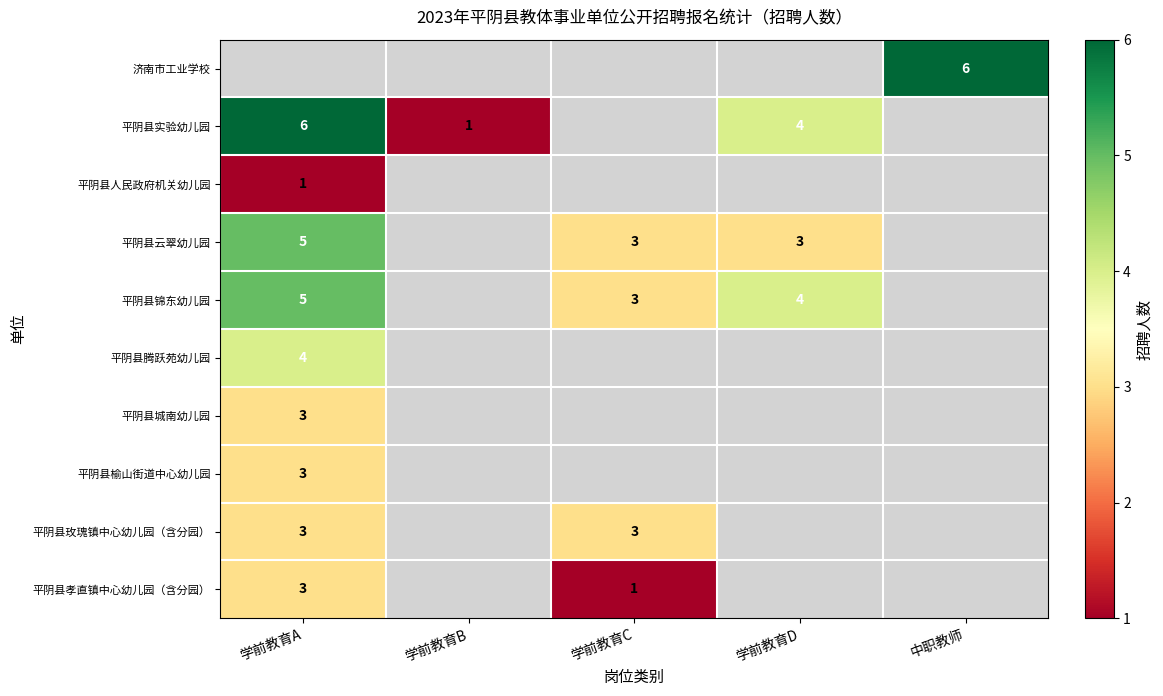

The value of 平阴县城南幼儿园 at 学前教育A is 2. True or false?

False